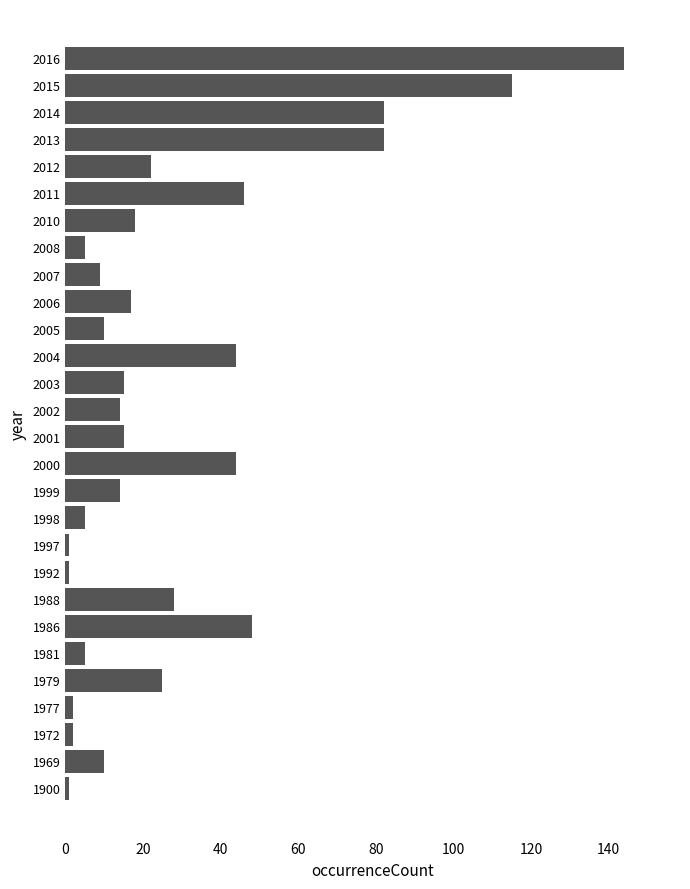

Between 1969 and 2004, which is larger?

2004